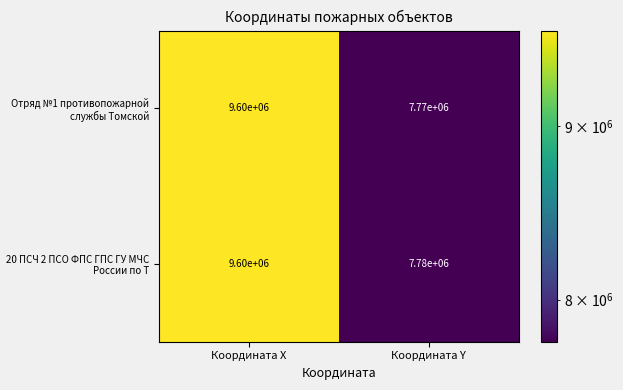

At which category is the sum across all series the highest?

Координата X